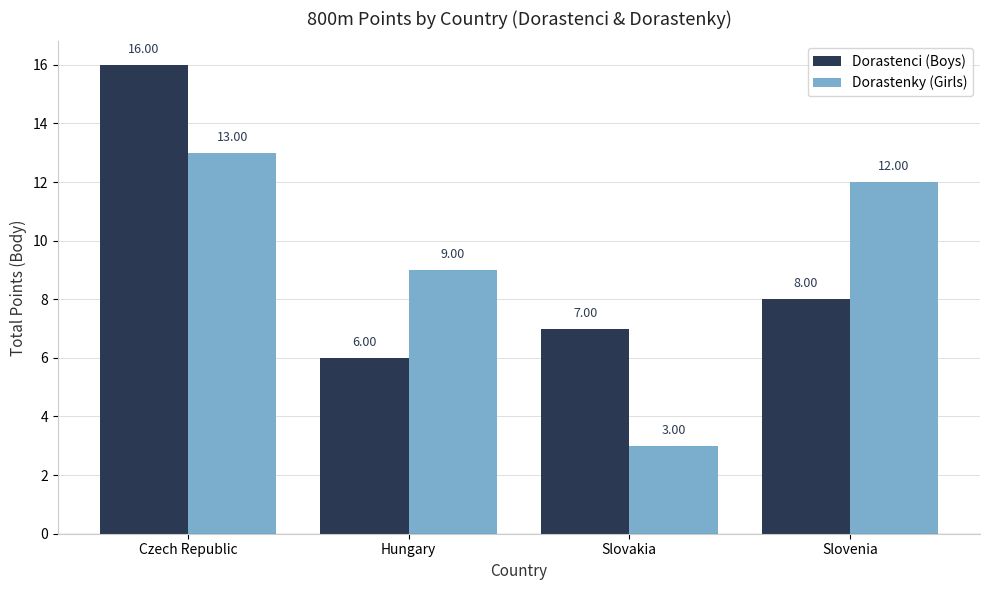

The Dorastenci (Boys) series shows 13 at Slovenia. True or false?

False